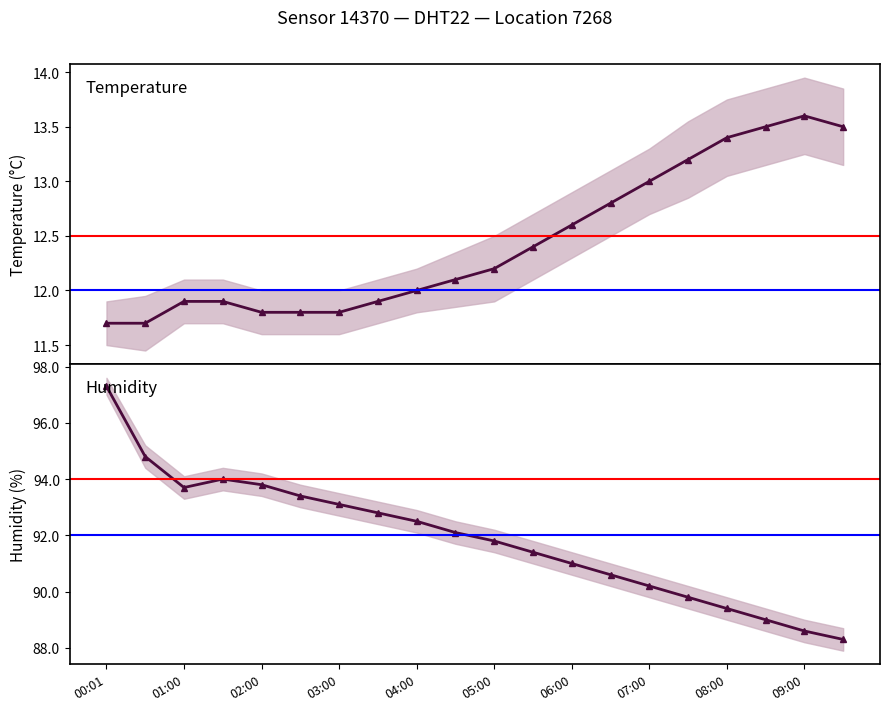

True or false: temperature has a value of 18.3 at 13.

False